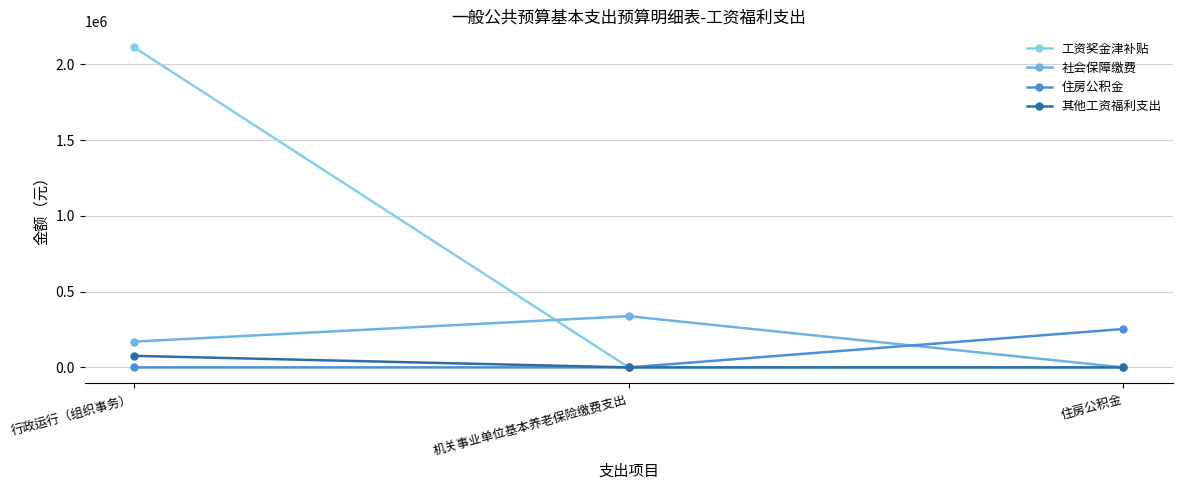

At 行政运行（组织事务）, list the series in order from largest to smallest.

工资奖金津补贴, 社会保障缴费, 其他工资福利支出, 住房公积金